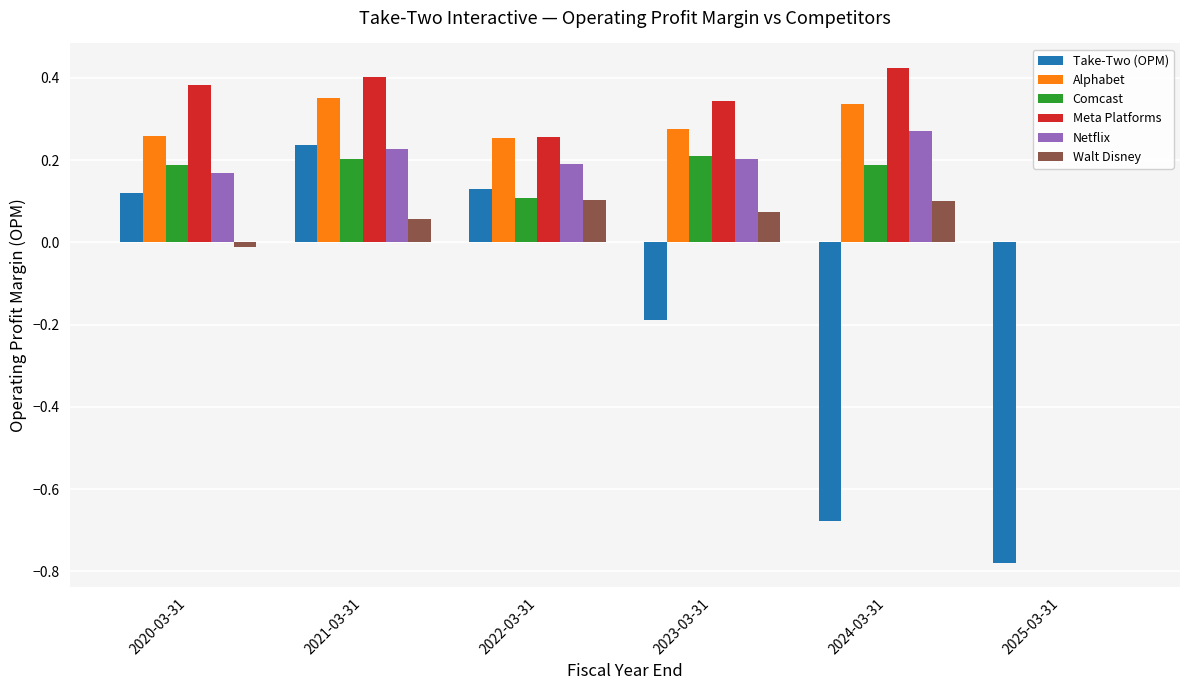

What are all the series names shown in the legend?

Take-Two (OPM), Alphabet, Comcast, Meta Platforms, Netflix, Walt Disney